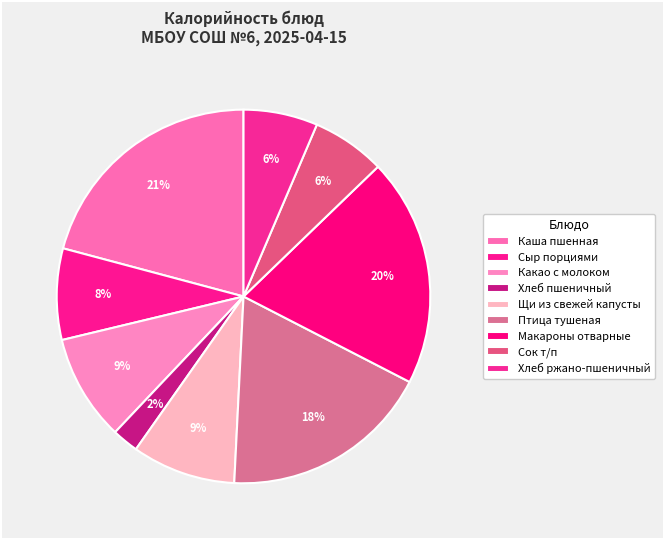

To the nearest percent, what is the average slice percentage?

11%